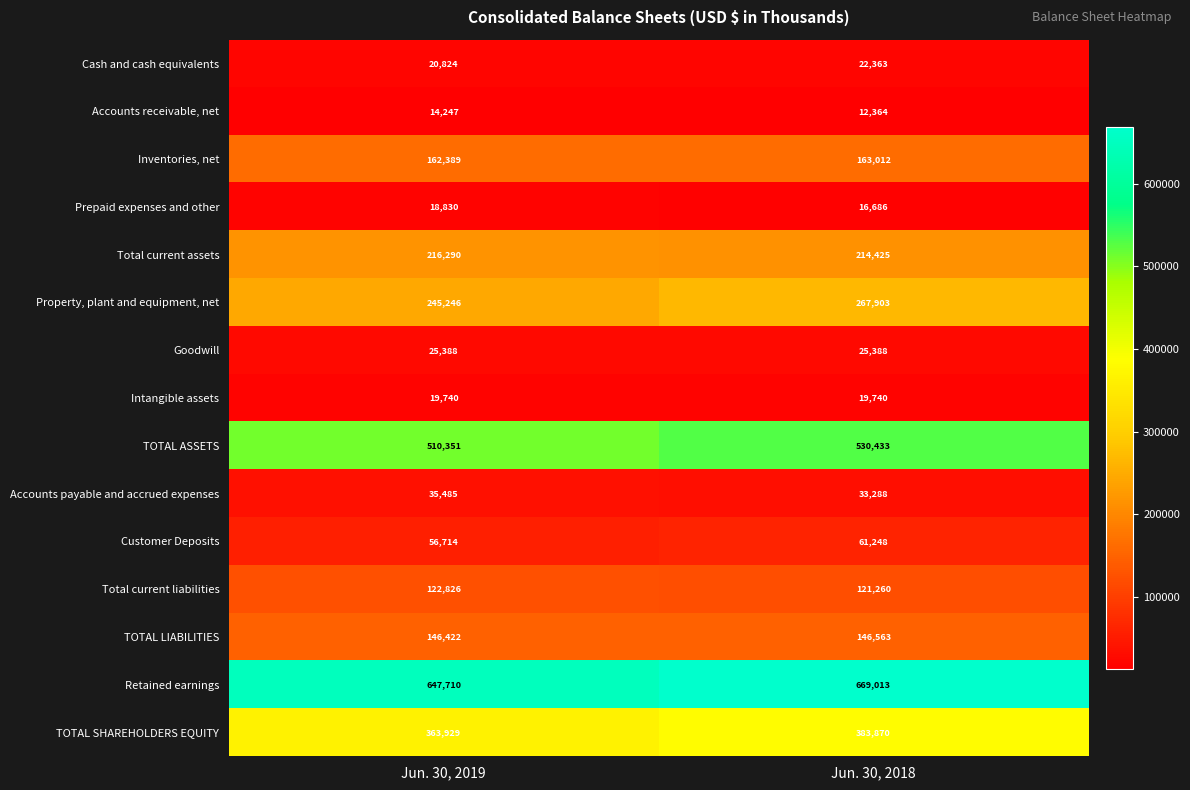

Reading left to right, transcribe all the data shown in this chart.

Cash and cash equivalents: 20824	22363
Accounts receivable, net: 14247	12364
Inventories, net: 162389	163012
Prepaid expenses and other: 18830	16686
Total current assets: 216290	214425
Property, plant and equipment, net: 245246	267903
Goodwill: 25388	25388
Intangible assets: 19740	19740
TOTAL ASSETS: 510351	530433
Accounts payable and accrued expenses: 35485	33288
Customer Deposits: 56714	61248
Total current liabilities: 122826	121260
TOTAL LIABILITIES: 146422	146563
Retained earnings: 647710	669013
TOTAL SHAREHOLDERS EQUITY: 363929	383870